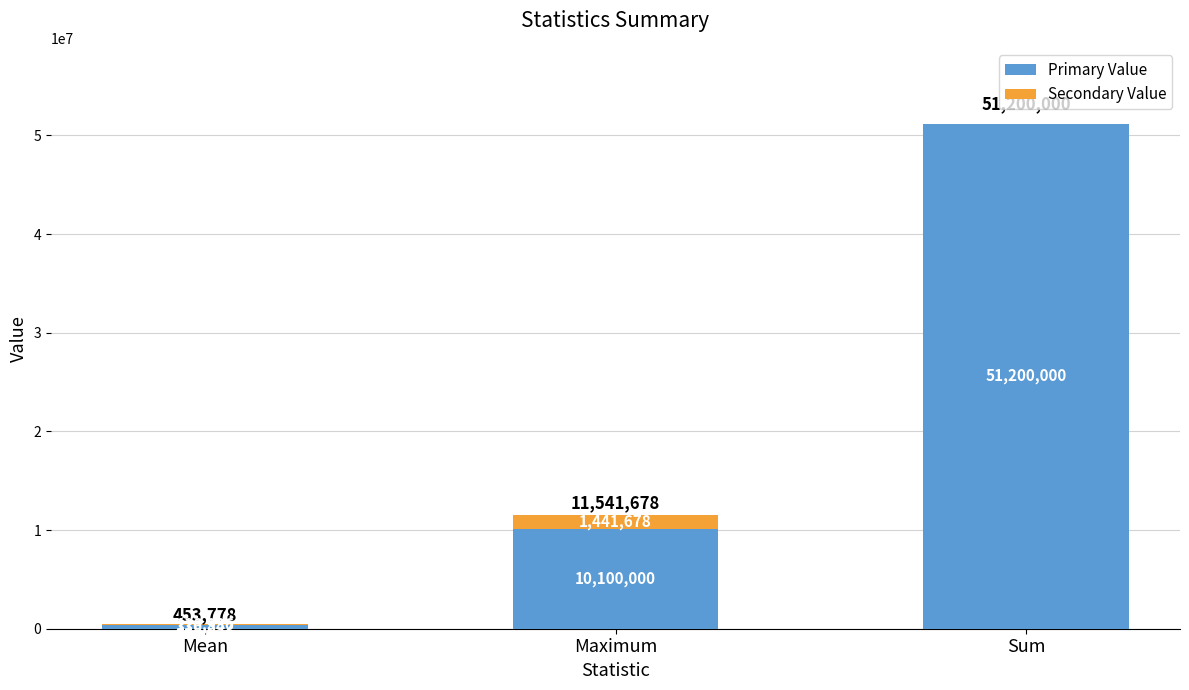

What is the total value across all series at Sum?

51200000.0